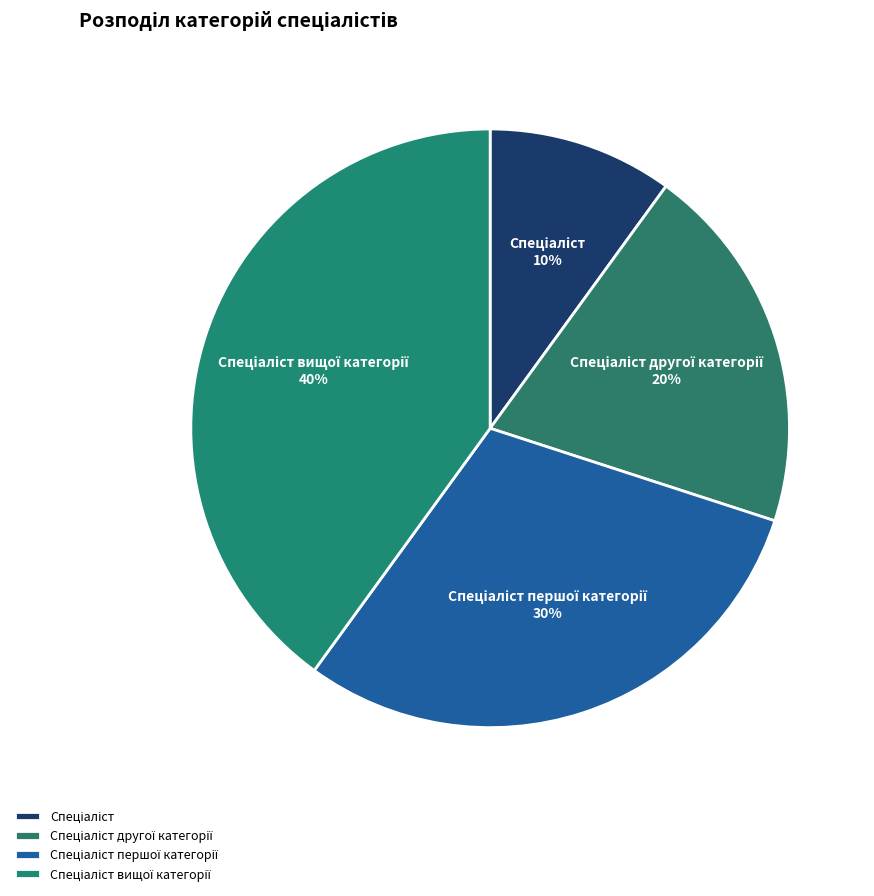

Does any single category account for the majority?

No